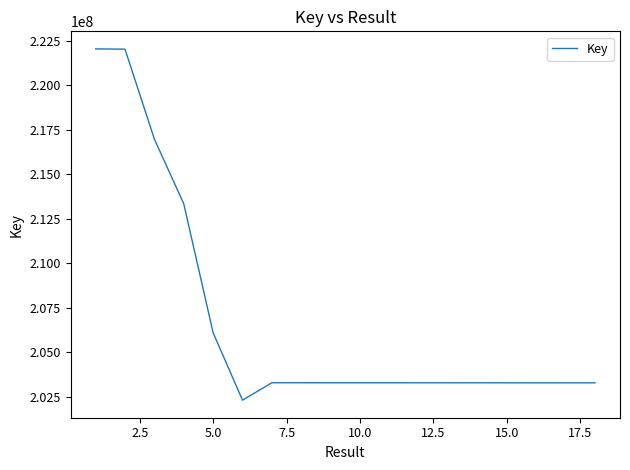

What is the difference between the maximum and minimum values?

19729852